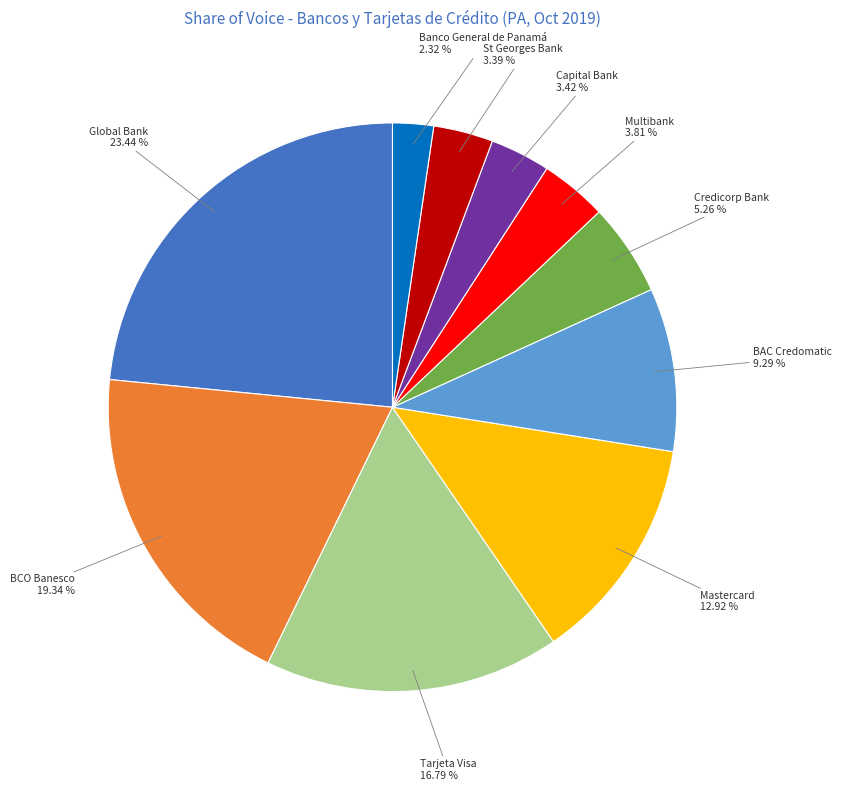

Does any single category account for the majority?

No